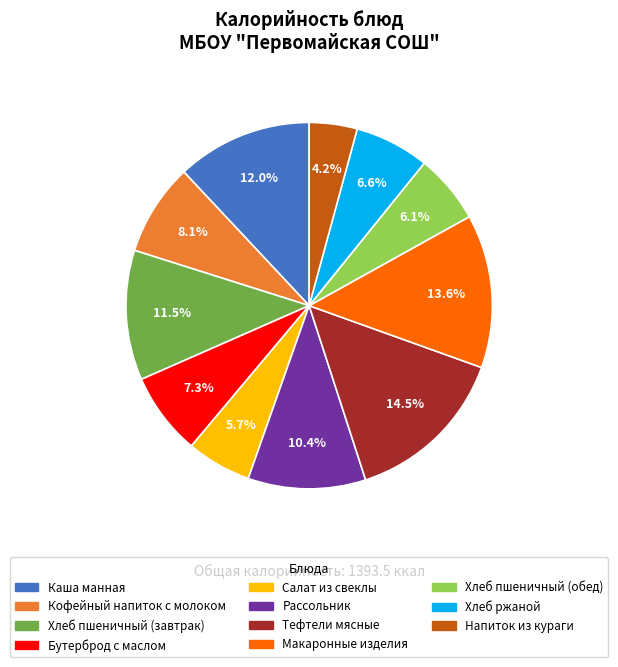

What is the largest slice in the pie chart?

Тефтели мясные